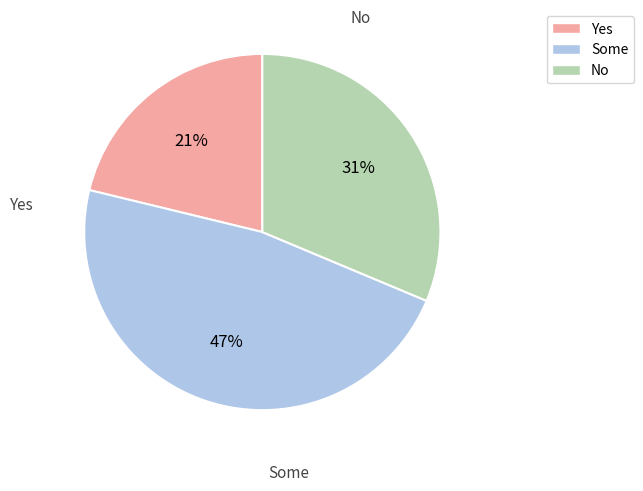

Which slice is the smallest?

Yes